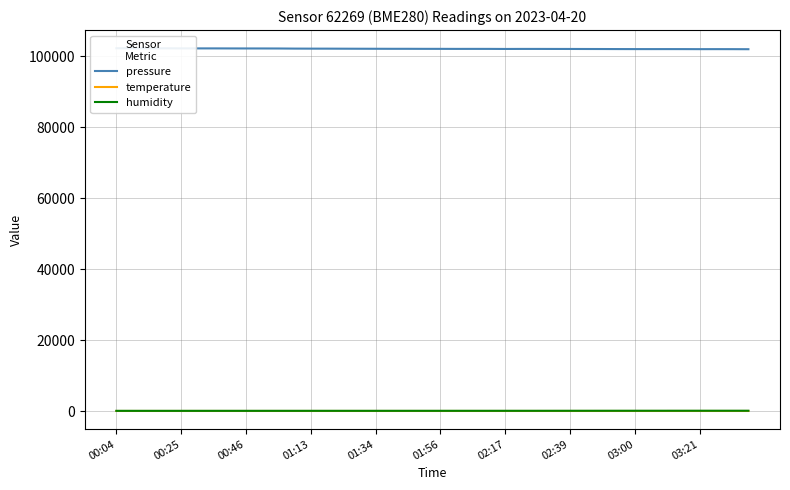

True or false: humidity has a value of 12.1 at 22.

False